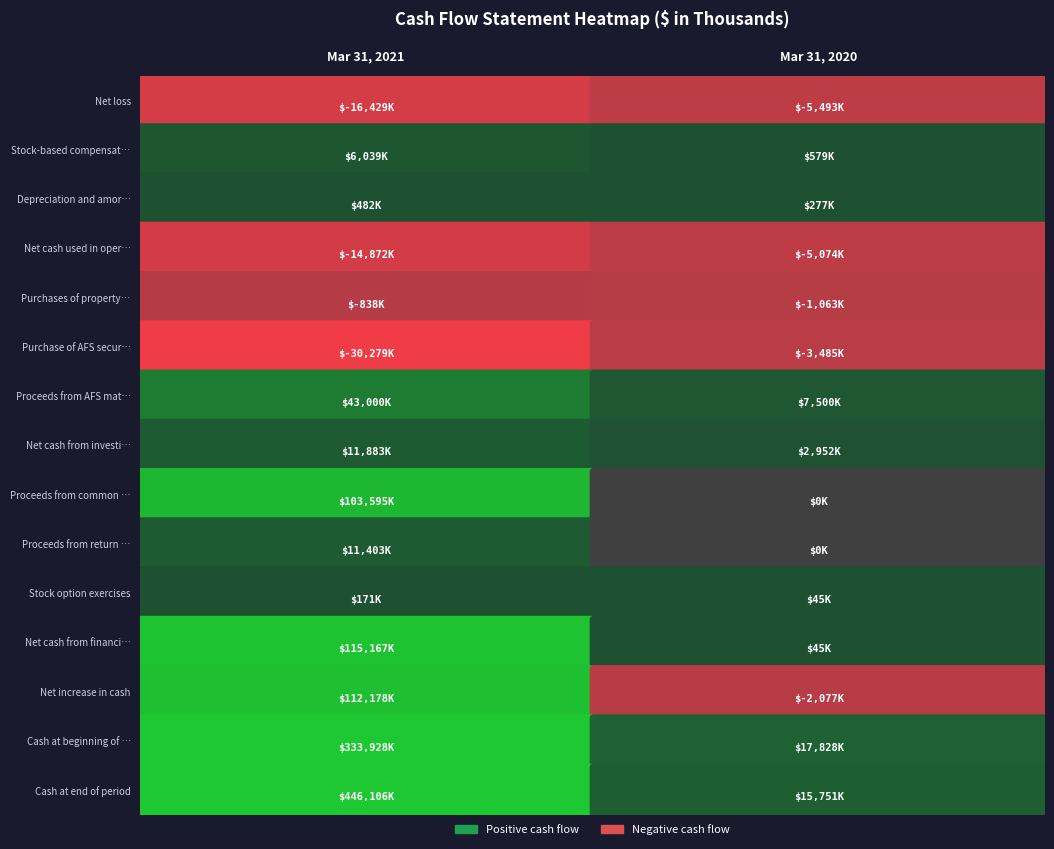

Reading left to right, extract all data points from this chart.

Net loss: 0=-16429	1=-5493
Stock-based compensation: 0=6039	1=579
Depreciation and amortization: 0=482	1=277
Net cash used in operating: 0=-14872	1=-5074
Purchases of property/equipment: 0=-838	1=-1063
Purchase of AFS securities: 0=-30279	1=-3485
Proceeds from AFS maturities: 0=43000	1=7500
Net cash from investing: 0=11883	1=2952
Proceeds from common stock: 0=103595	1=0
Proceeds from return of profit: 0=11403	1=0
Stock option exercises: 0=171	1=45
Net cash from financing: 0=115167	1=45
Net increase in cash: 0=112178	1=-2077
Cash at beginning of period: 0=333928	1=17828
Cash at end of period: 0=446106	1=15751